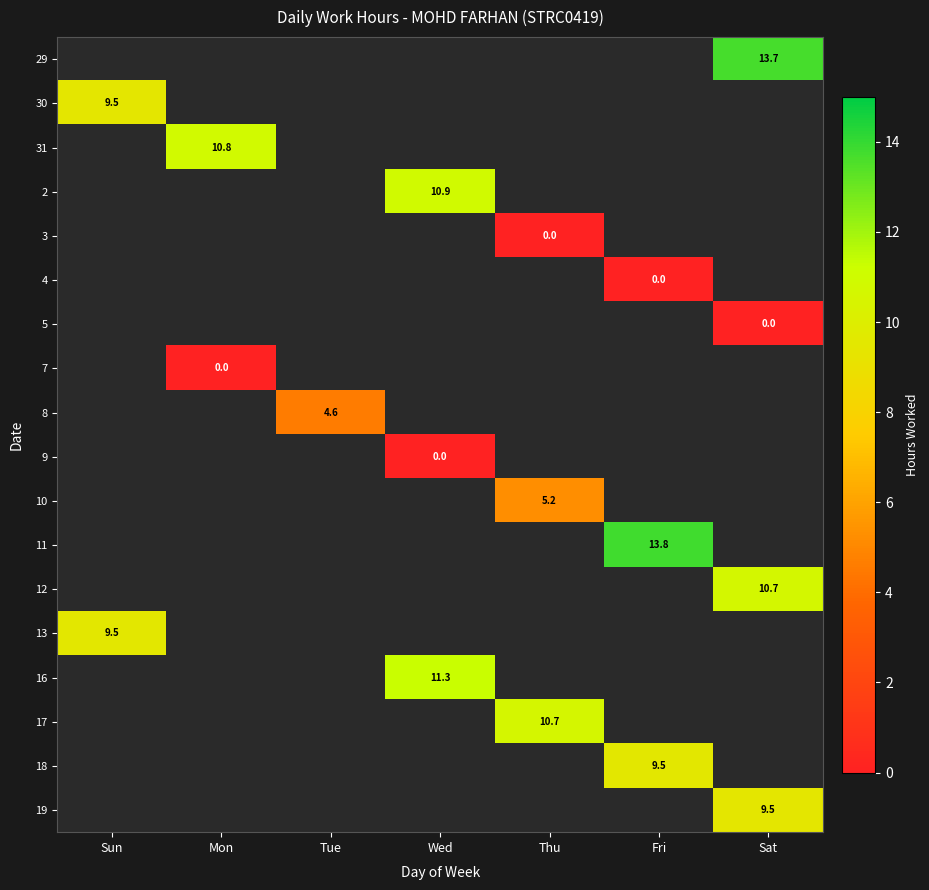

At which label does 30 reach its peak?

Sun